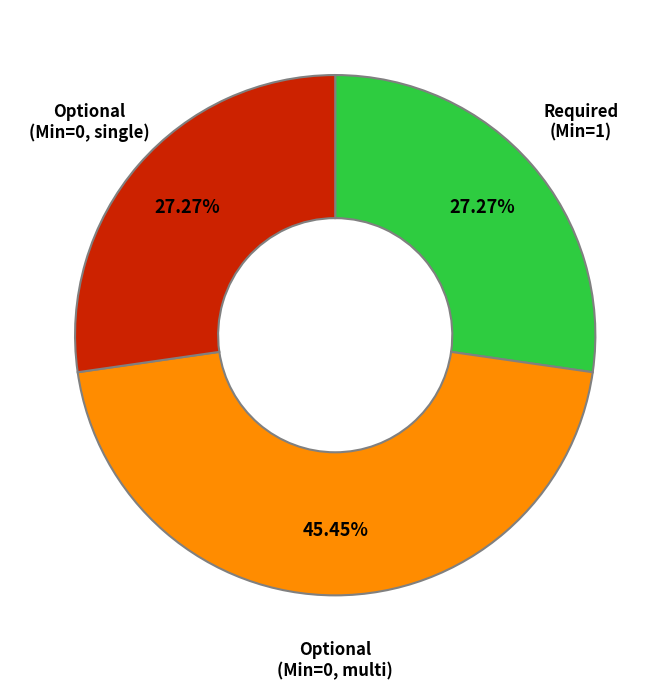

Between Optional (Min=0, single) and Optional (Min=0, multi), which is larger?

Optional (Min=0, multi)